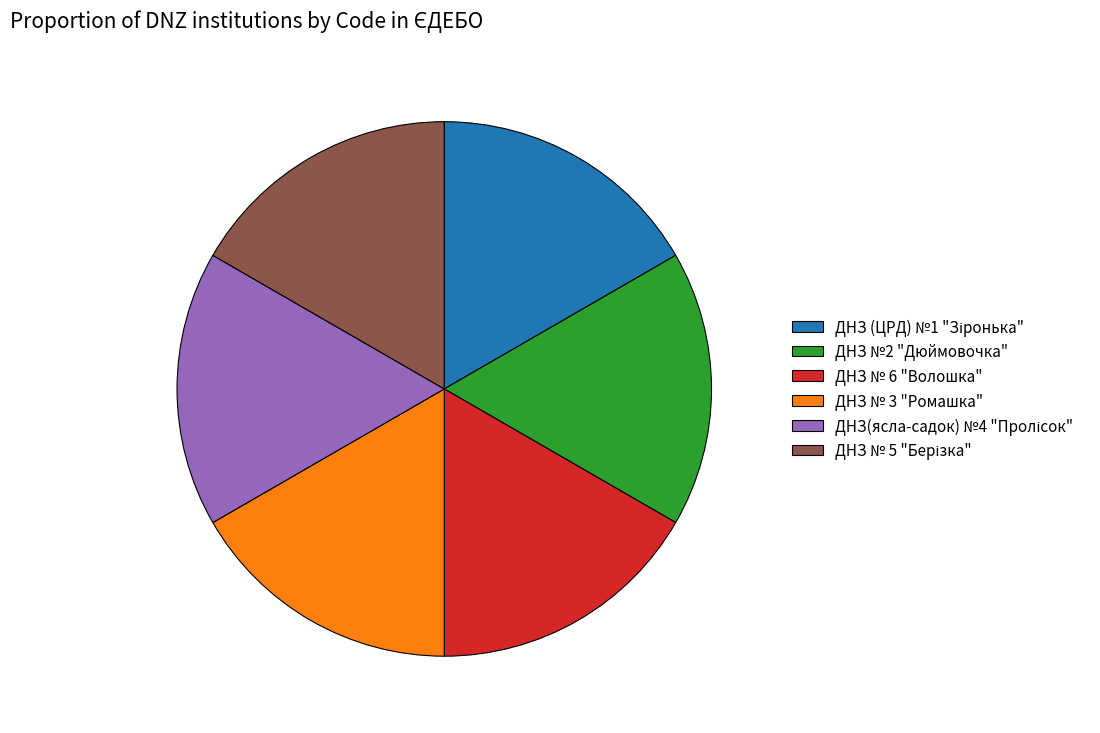

Is there any slice that represents more than half of the pie?

No